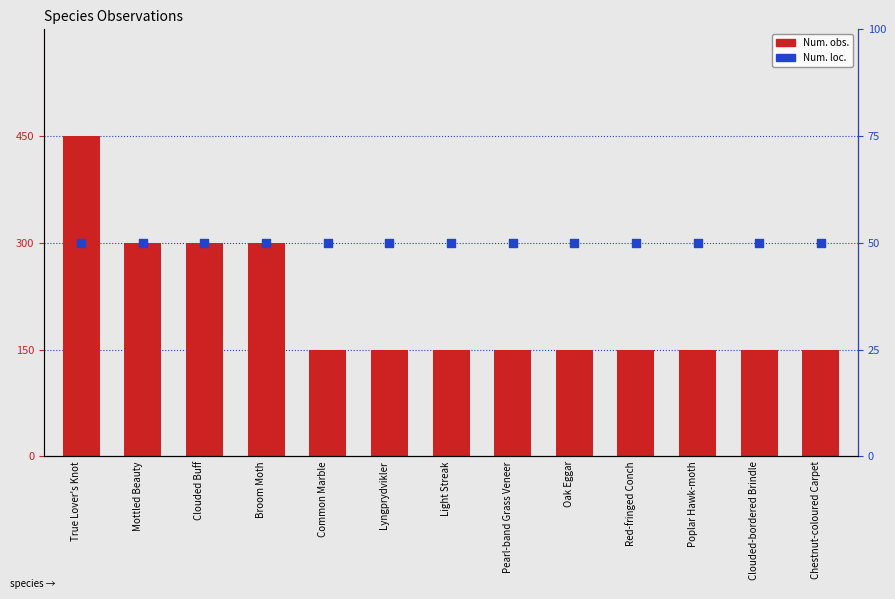

Which series has the largest Y range (max minus min)?

Num. obs.